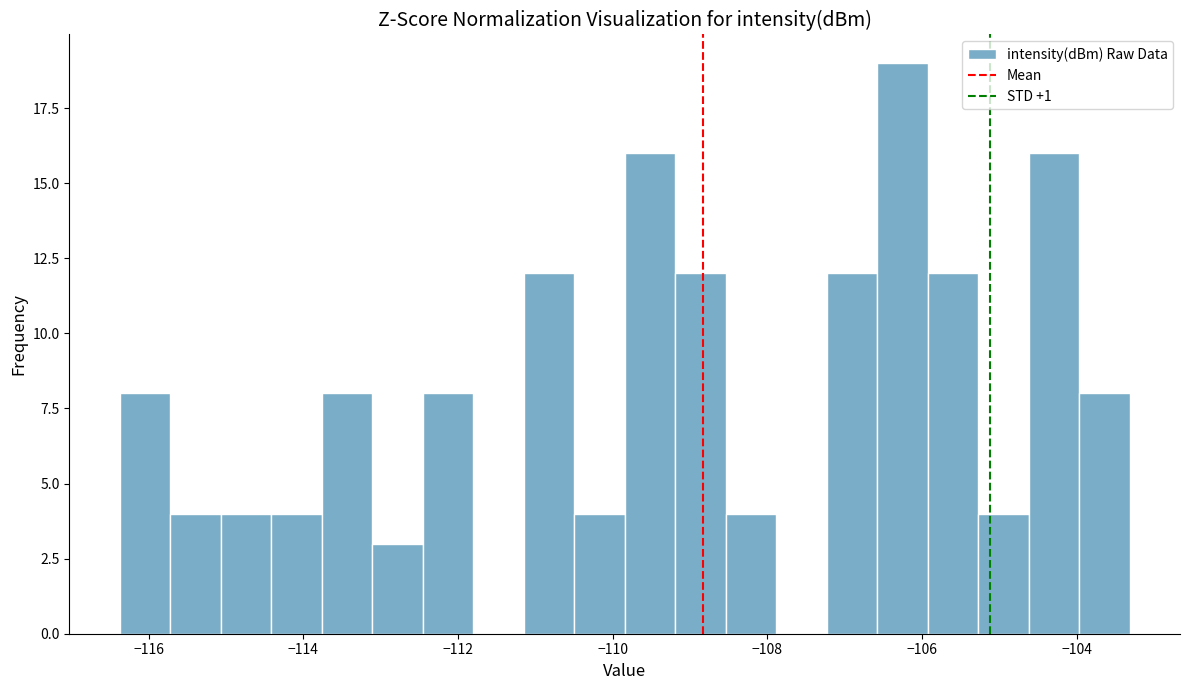

Read against the x-axis, roughly where is the centre of the tallest bar?

-106.2